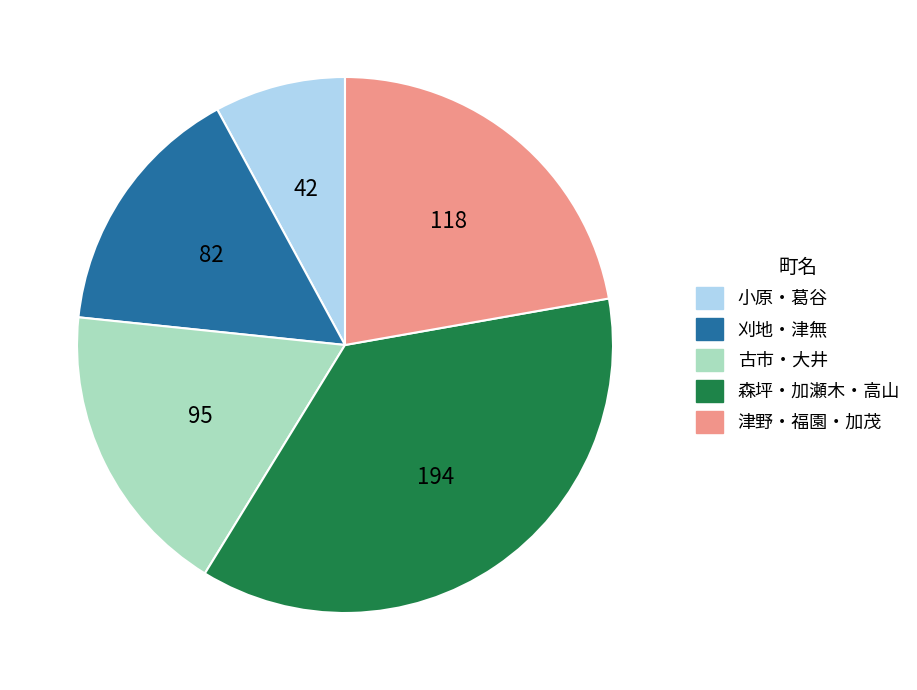

The 津野・福園・加茂 slice represents 22% of the pie. True or false?

True